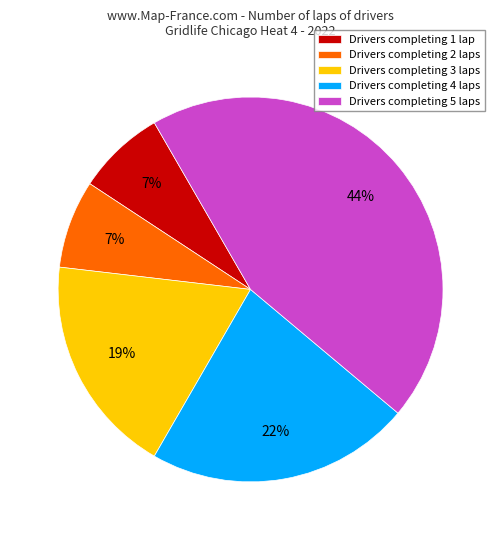

To the nearest percent, what is the average slice percentage?

20%